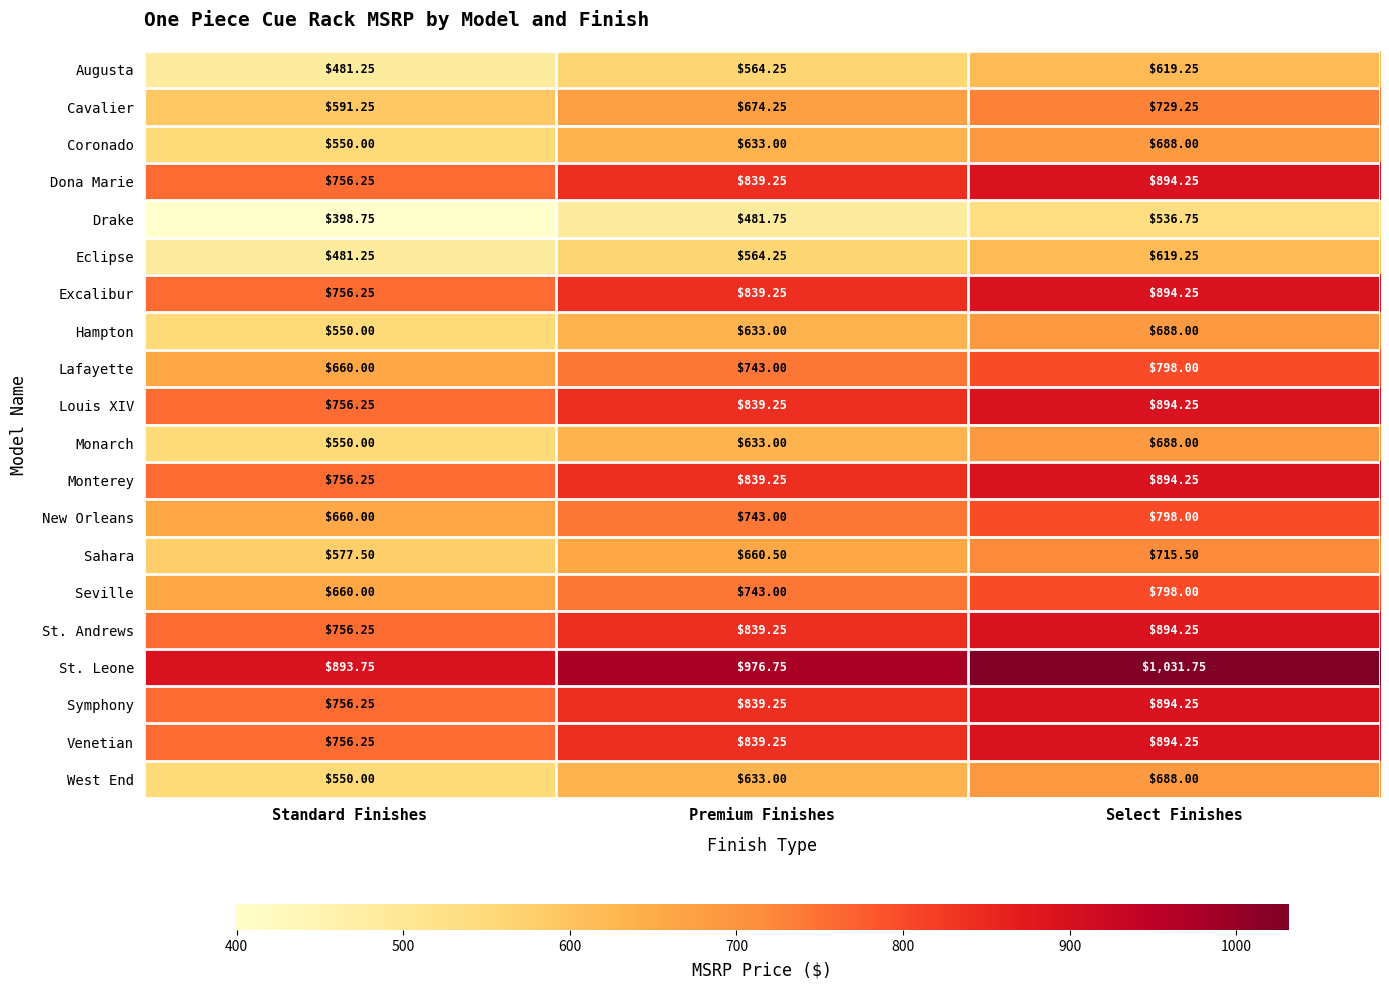

List the labels in order of Augusta value, largest first.

Select Finishes, Premium Finishes, Standard Finishes